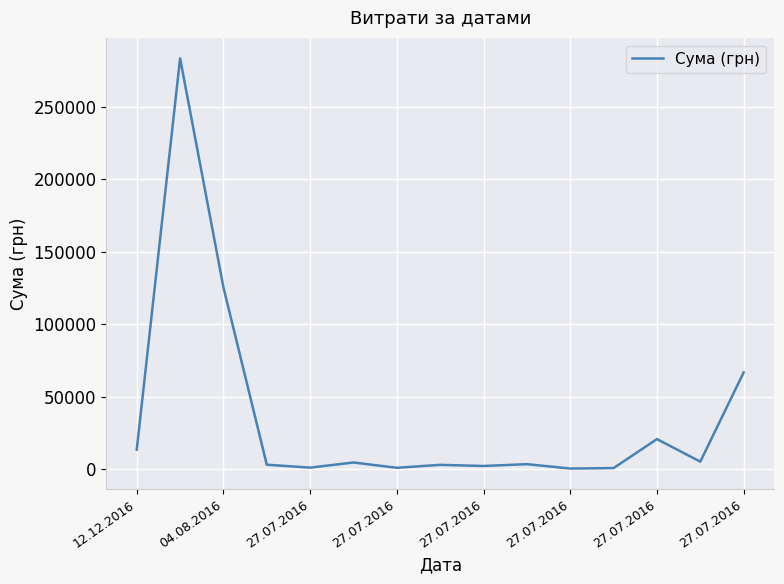

What is the difference between the maximum and minimum values?

283001.2